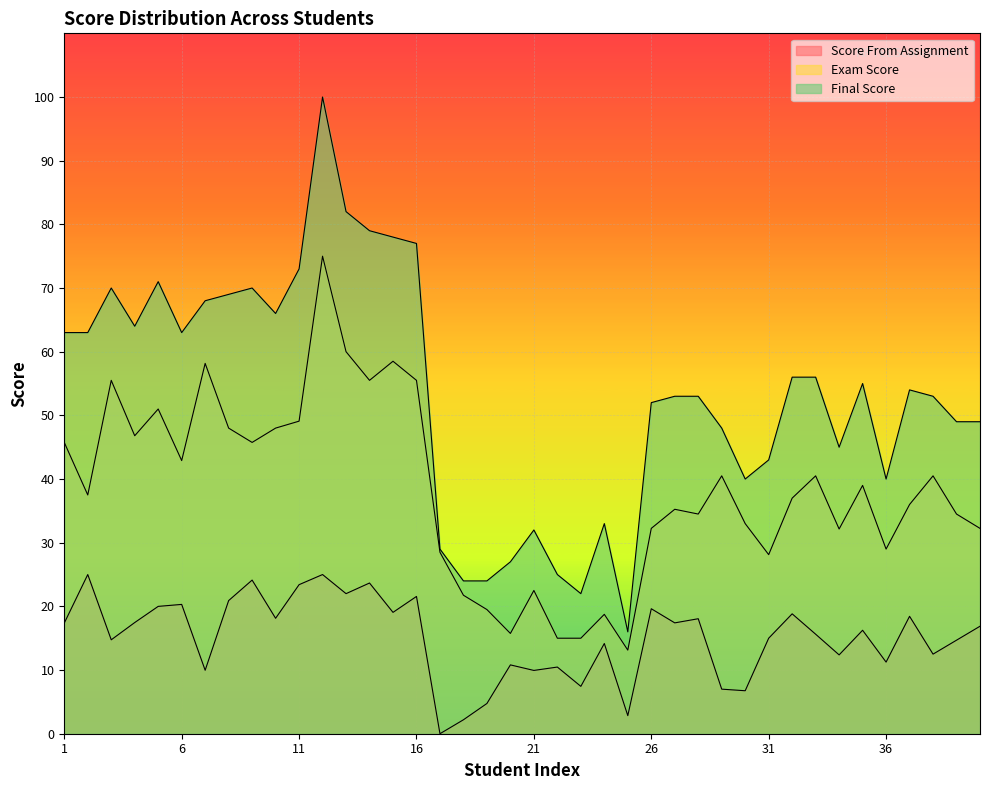

What are all the series names shown in the legend?

Score From Assignment, Exam Score, Final Score